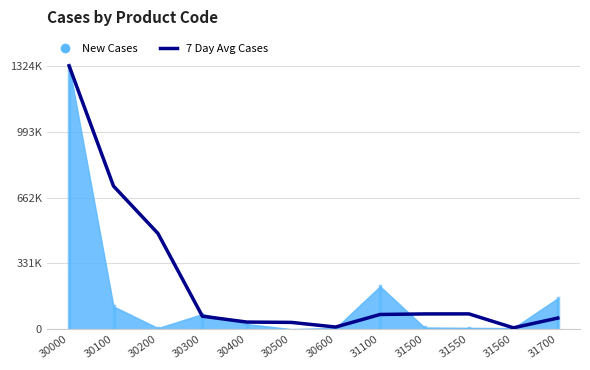

What is the ratio of the value at 30200 to the value at 31550?

6.2